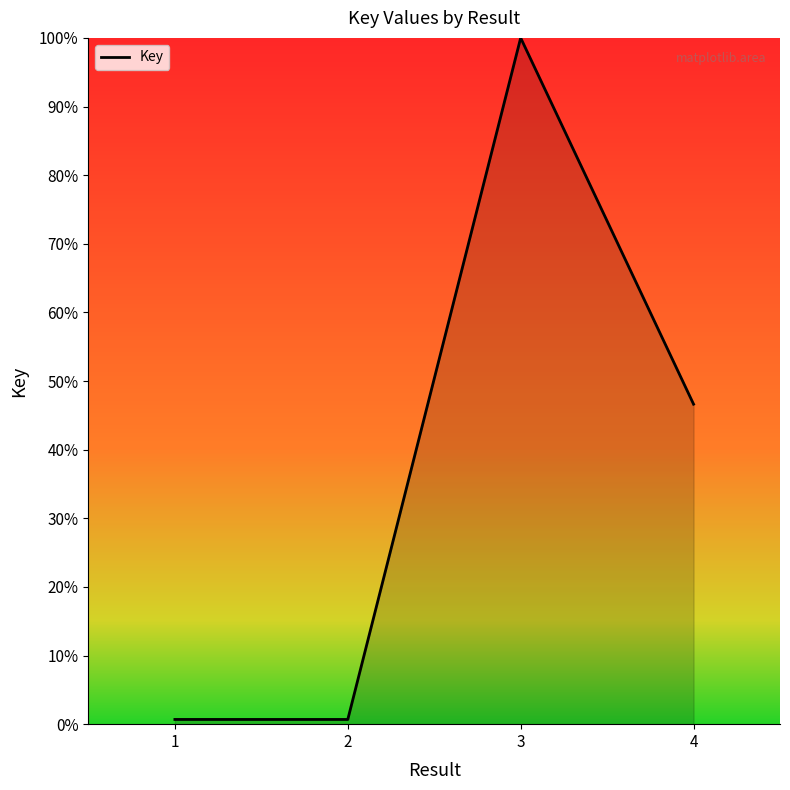

How many lines are shown in the chart?

1